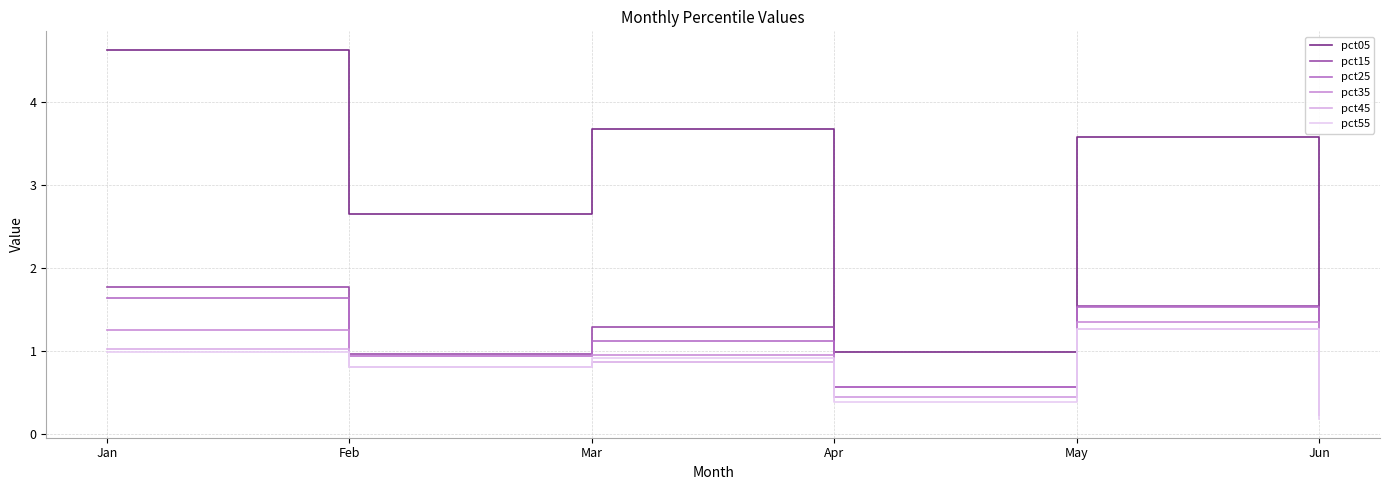

Which series changed the most between Feb and Mar?

pct05